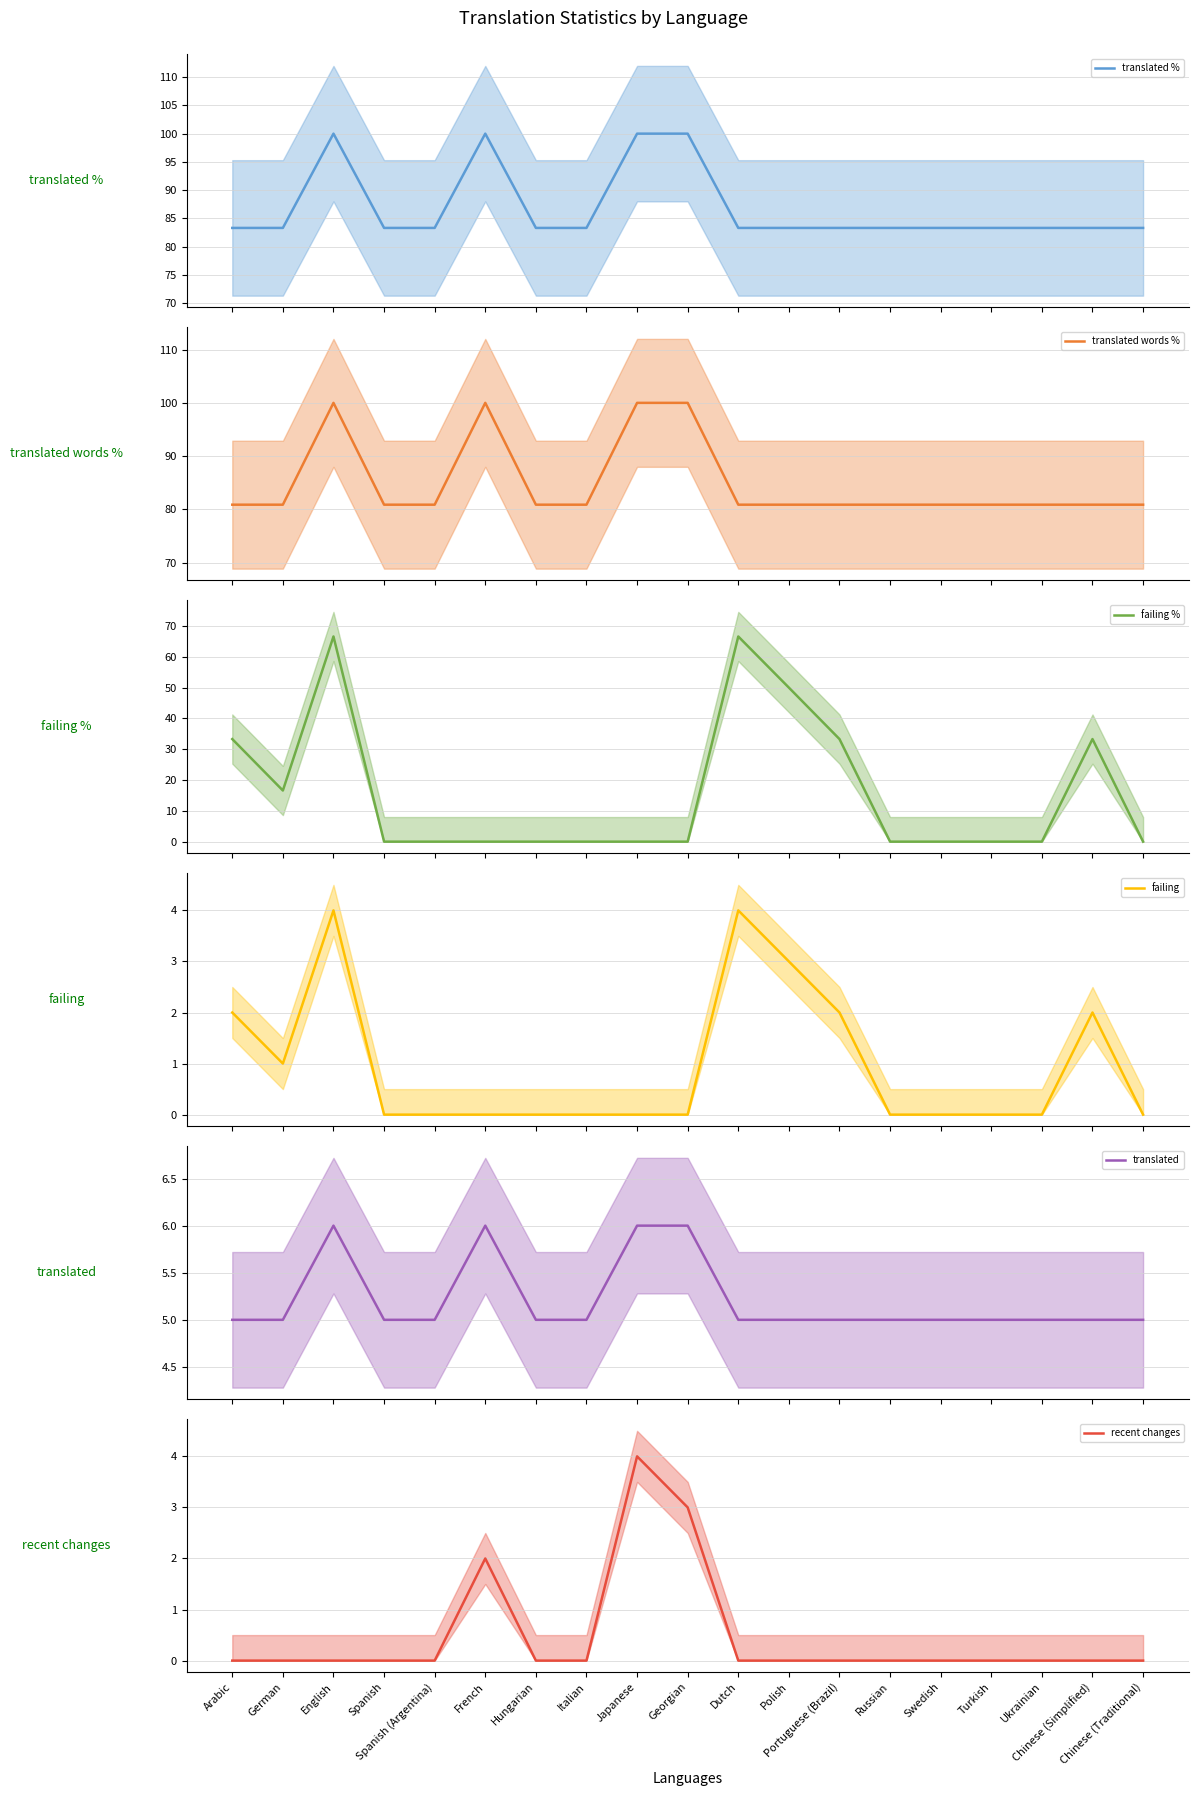

True or false: failing % and translated words % cross at least once.

False